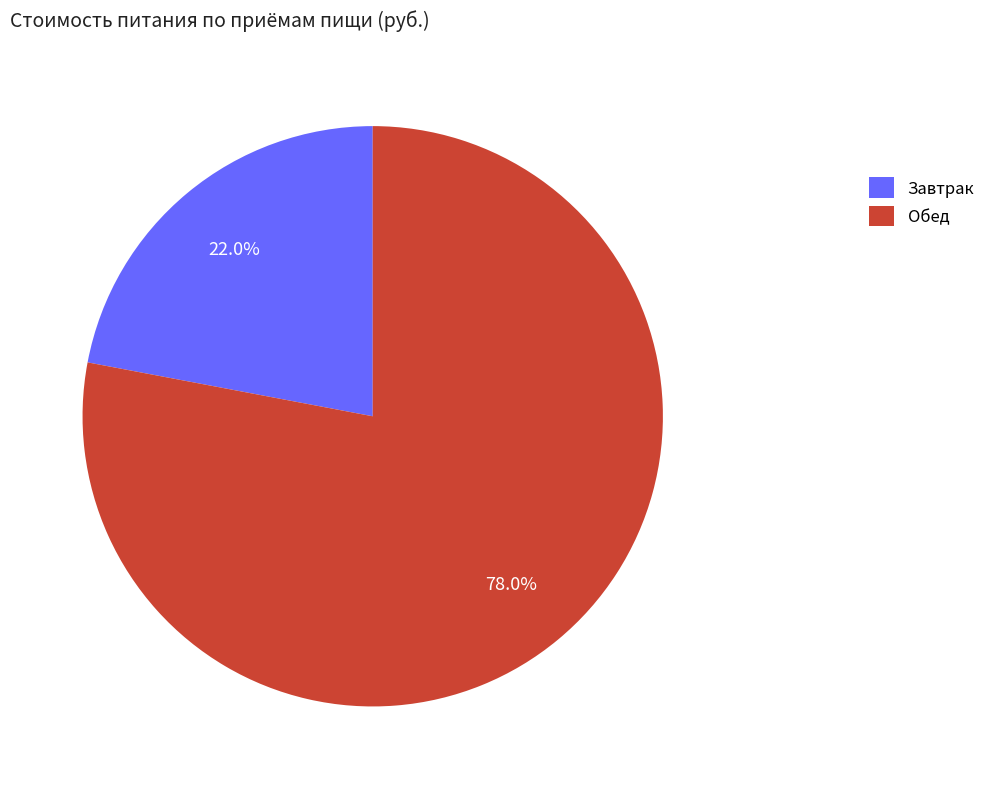

Does any single category account for the majority?

Yes